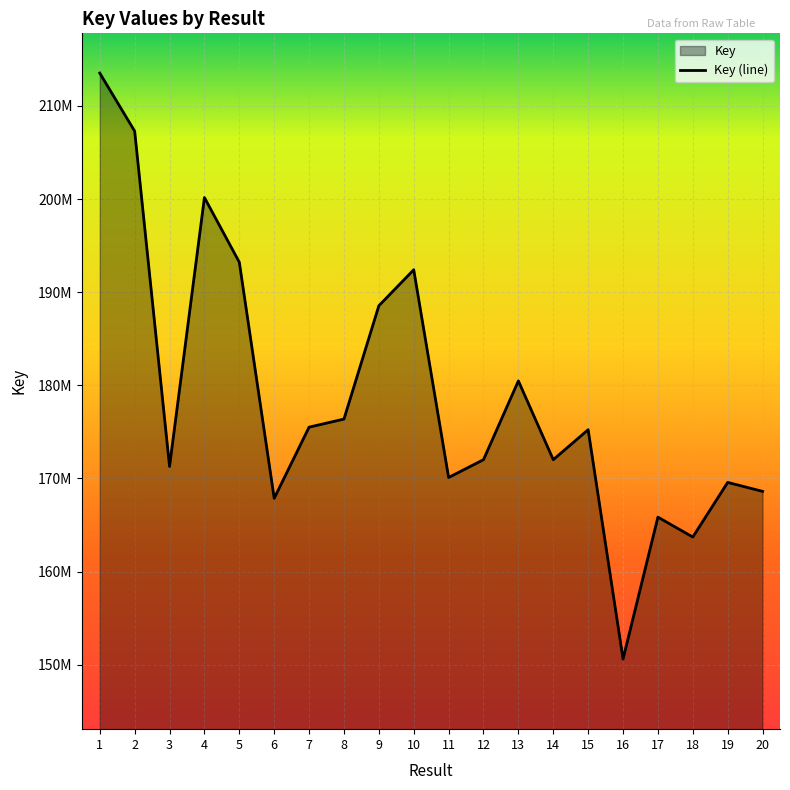

At which category does the data reach its first local valley?

3